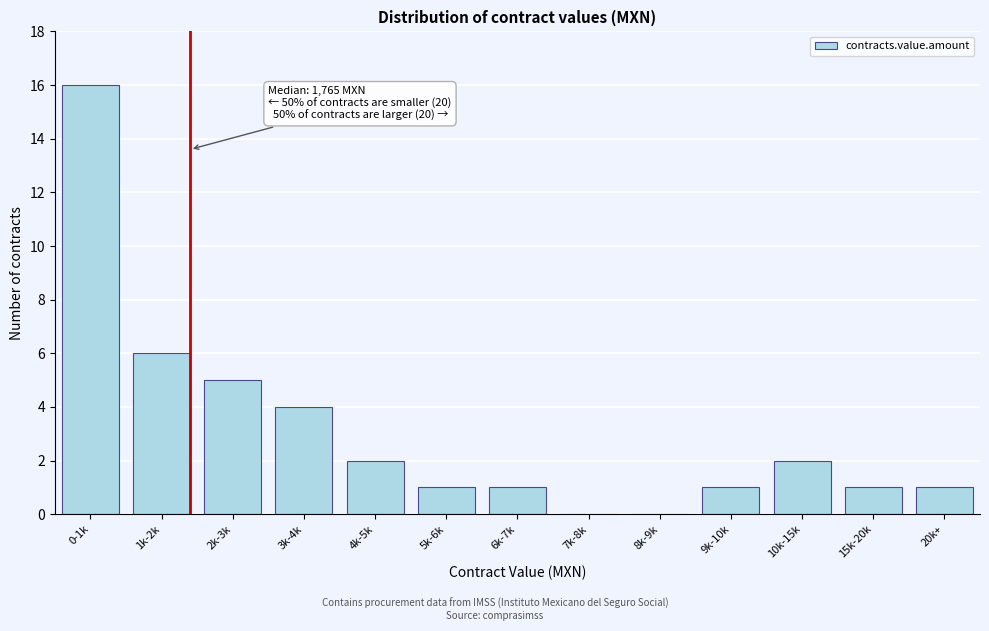

Reading left to right, what are all the values shown in this chart?

0-1k=16	1k-2k=6	2k-3k=5	3k-4k=4	4k-5k=2	5k-6k=1	6k-7k=1	7k-8k=0	8k-9k=0	9k-10k=1	10k-15k=2	15k-20k=1	20k+=1